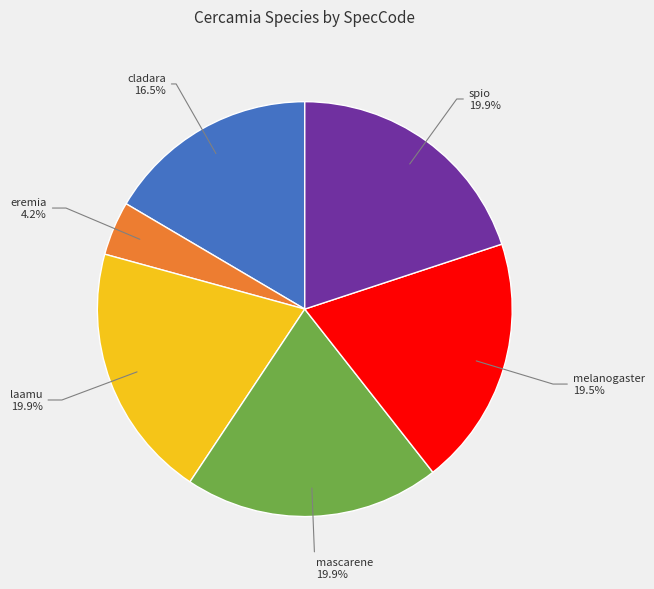

Is there any slice that represents more than half of the pie?

No